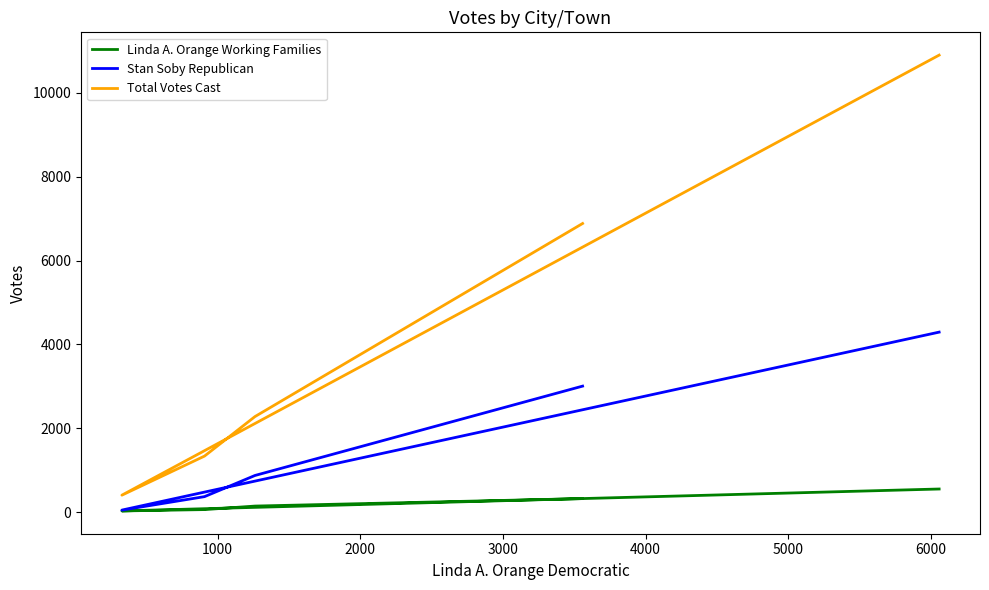

How many data points in Stan Soby Republican are less than 873?

2